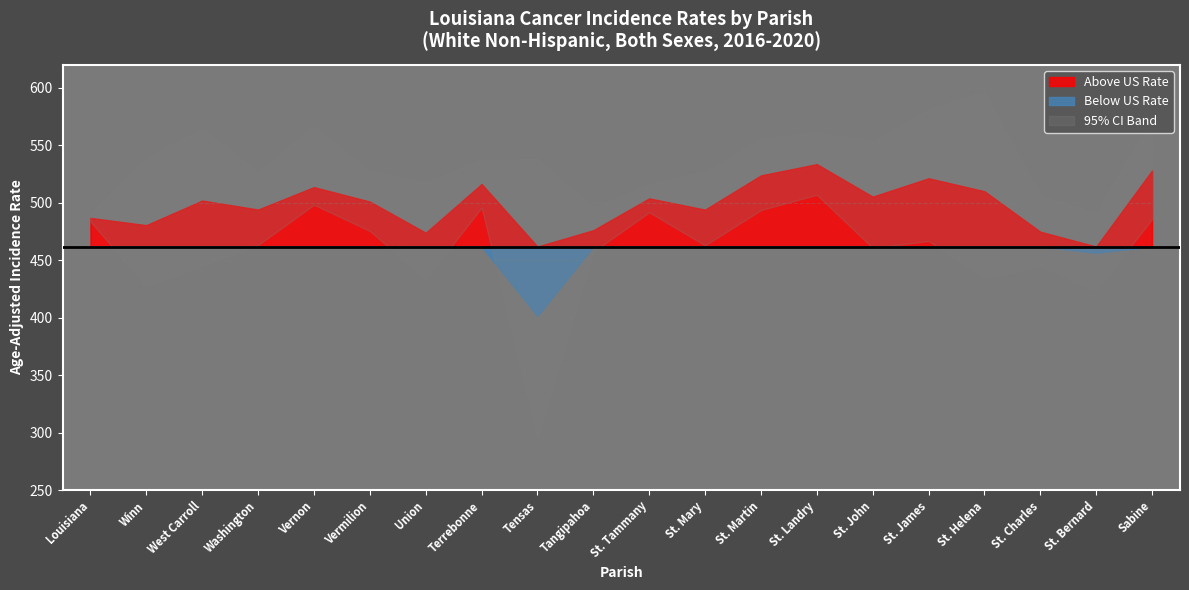

Where does the Upper 95% CI series first go above 538?

Winn